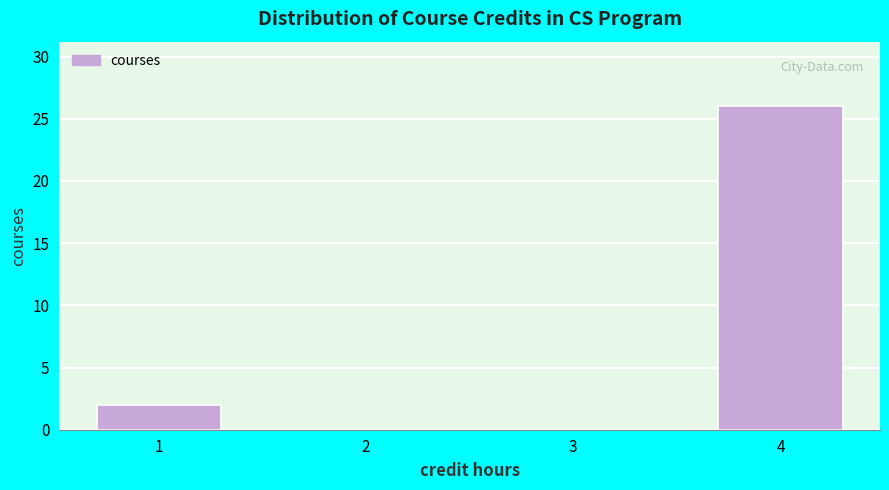

Reading left to right, extract all data points from this chart.

1=2	2=0	3=0	4=26